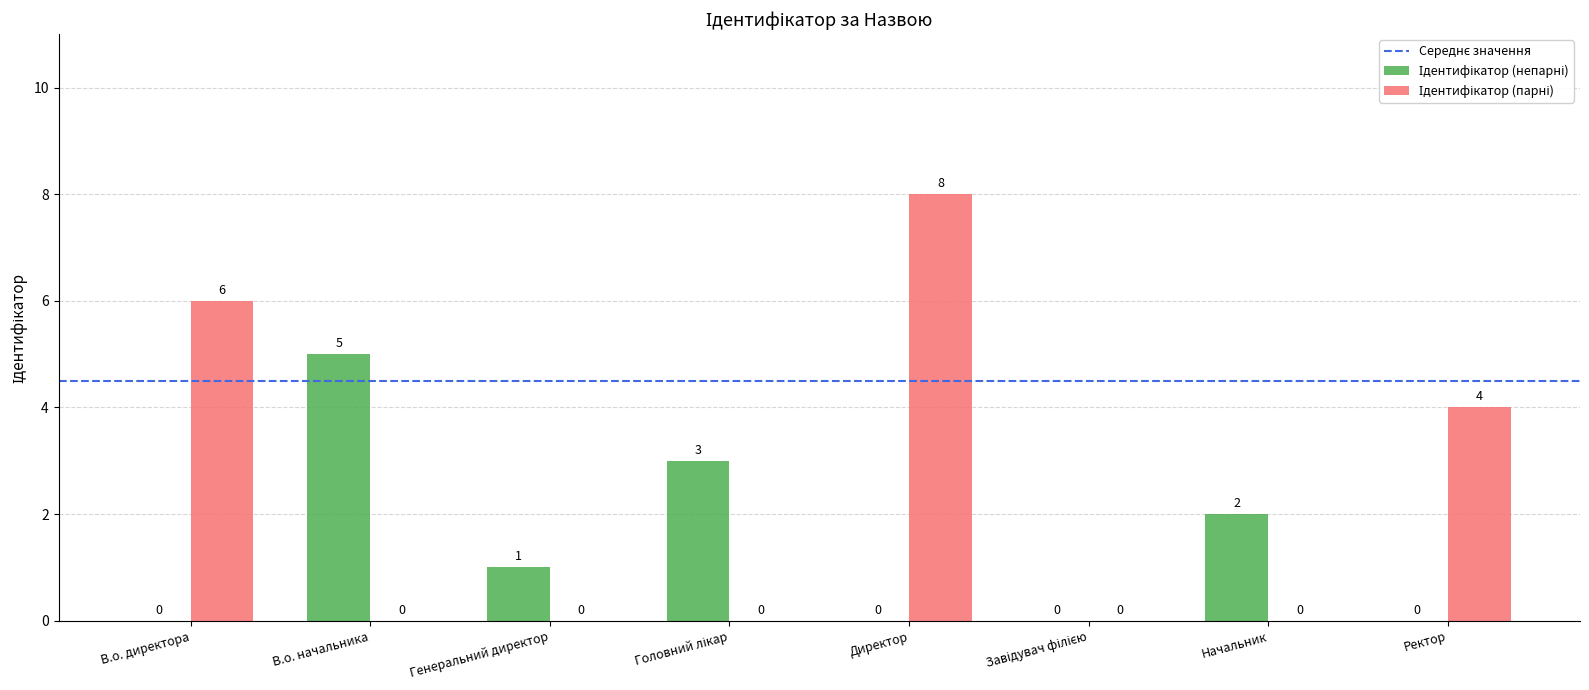

Which category has the highest value across all series?

Директор